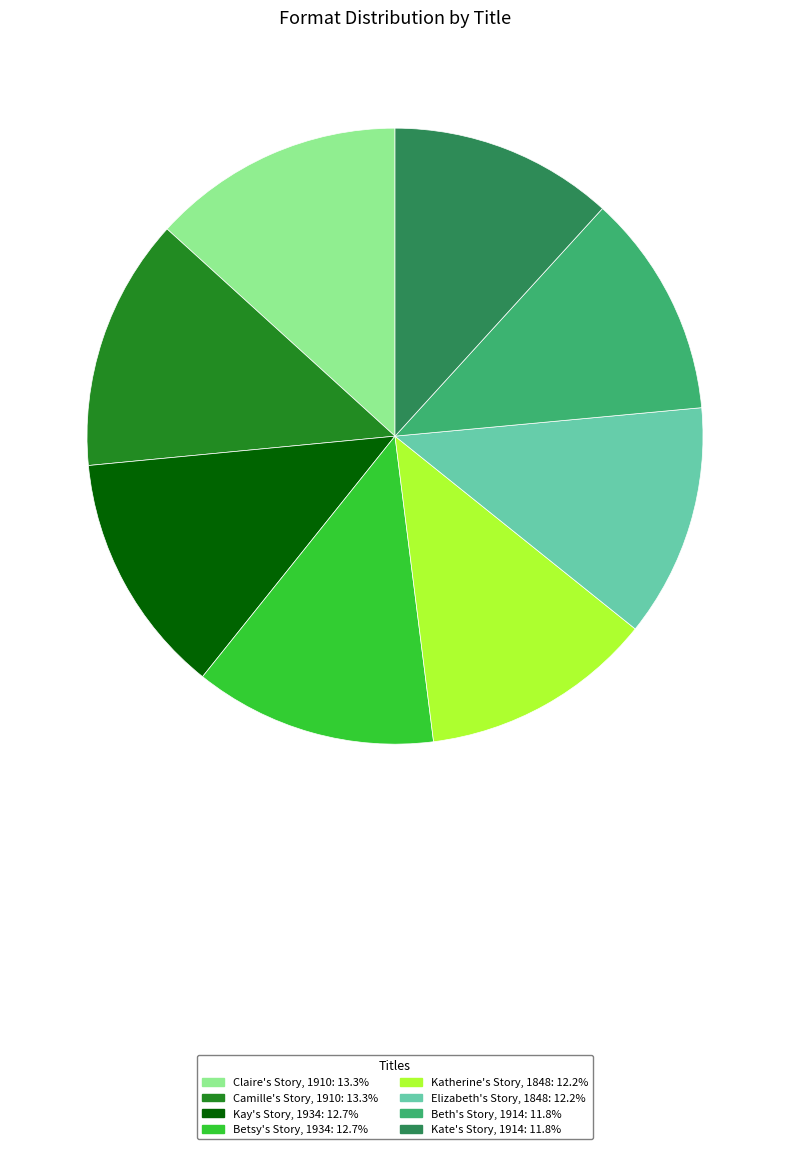

Between Camille's Story, 1910 and Elizabeth's Story, 1848, which is larger?

Camille's Story, 1910